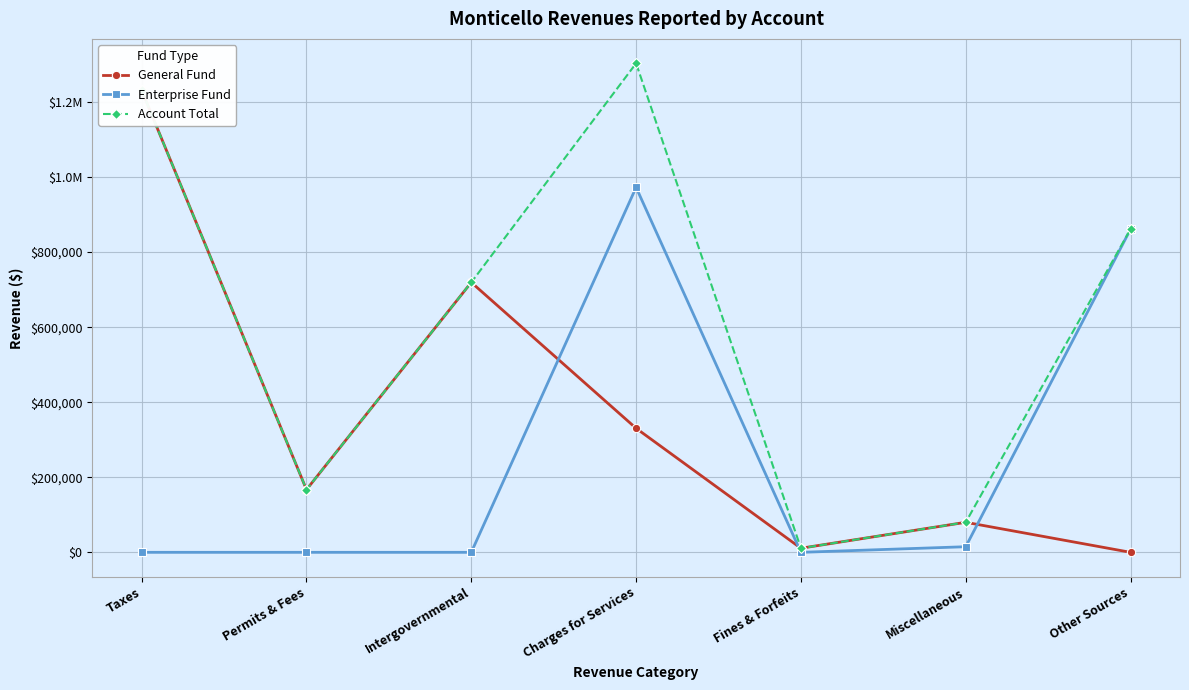

How many lines are shown in the chart?

3